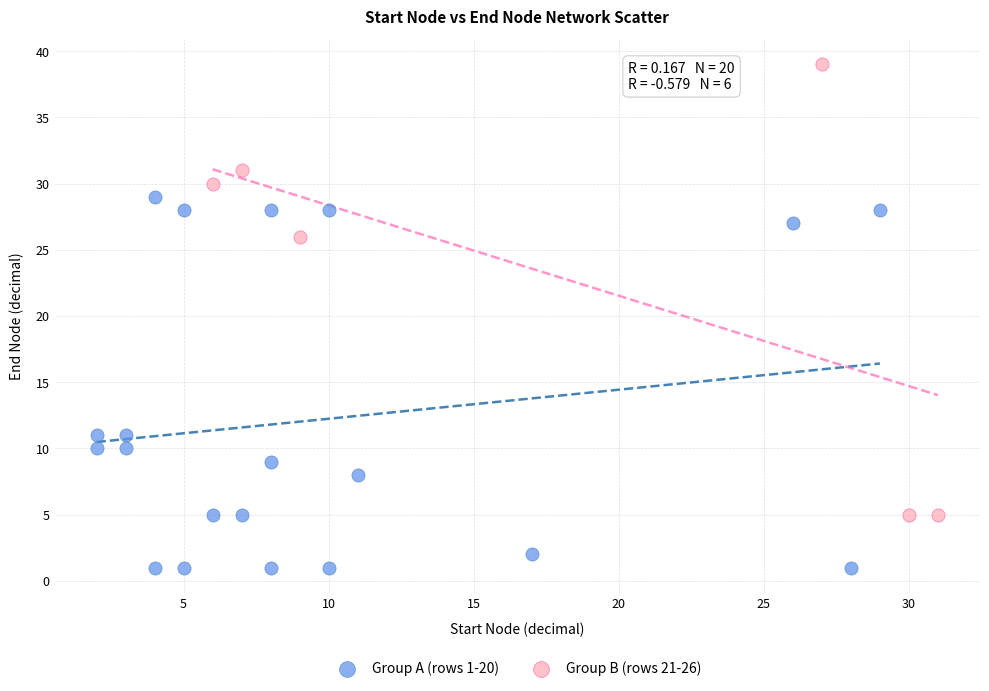

Which series reaches the maximum Y coordinate?

Group B (rows 21-26)